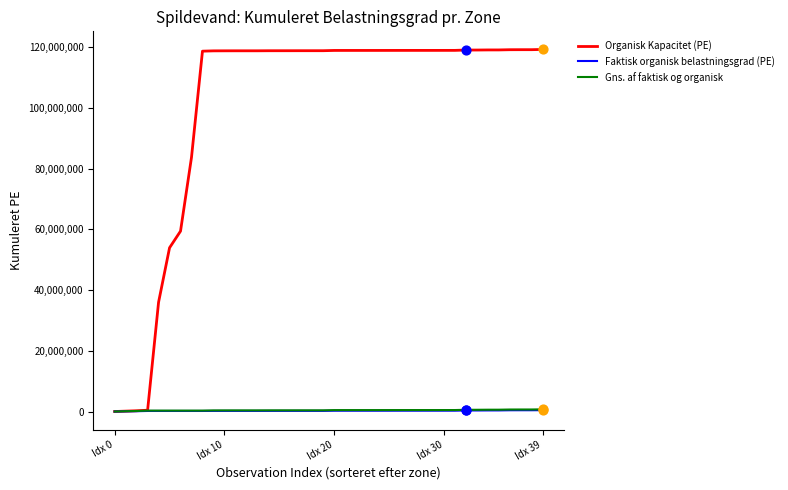

Which series has the largest total across all categories?

Organisk Kapacitet (PE)